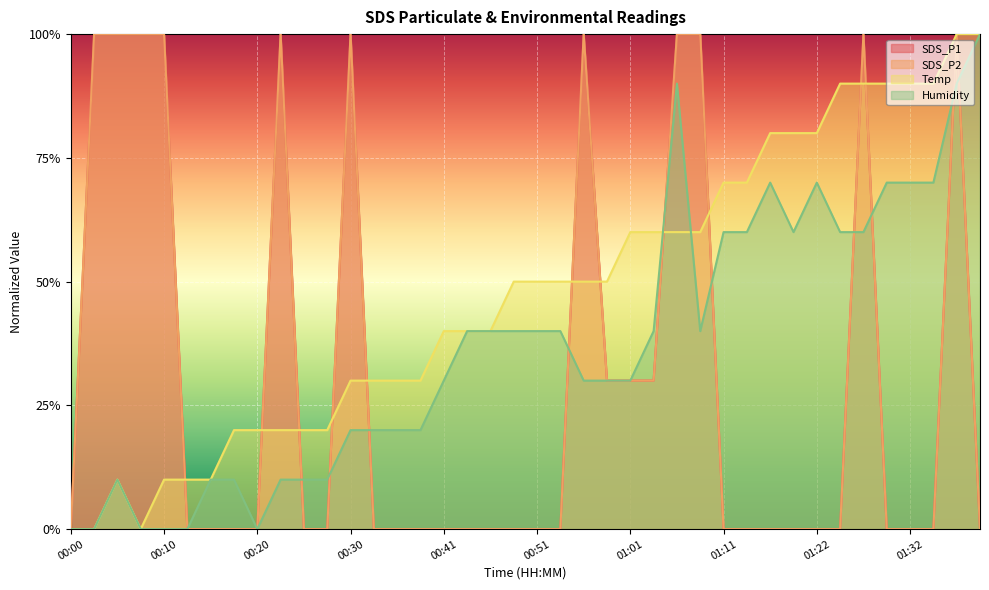

List the labels in order of SDS_P2 value, largest first.

00:03, 00:05, 00:08, 00:10, 00:23, 00:30, 00:56, 01:06, 01:09, 01:27, 01:37, 00:58, 01:01, 01:03, 00:00, 00:13, 00:15, 00:18, 00:20, 00:25, 00:28, 00:33, 00:35, 00:38, 00:41, 00:43, 00:46, 00:48, 00:51, 00:53, 01:11, 01:14, 01:17, 01:19, 01:22, 01:24, 01:29, 01:32, 01:34, 01:39